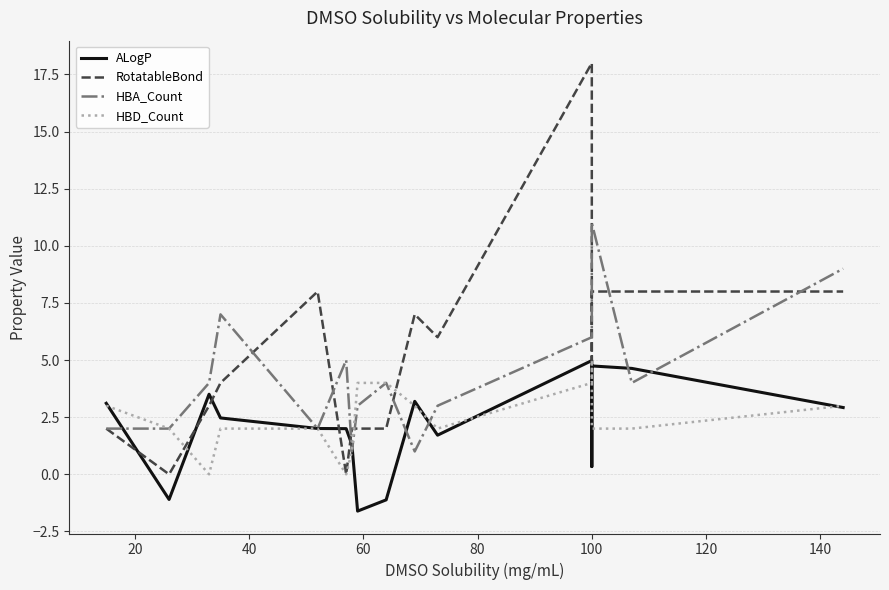

At how many categories does at least one series exceed 0?

16